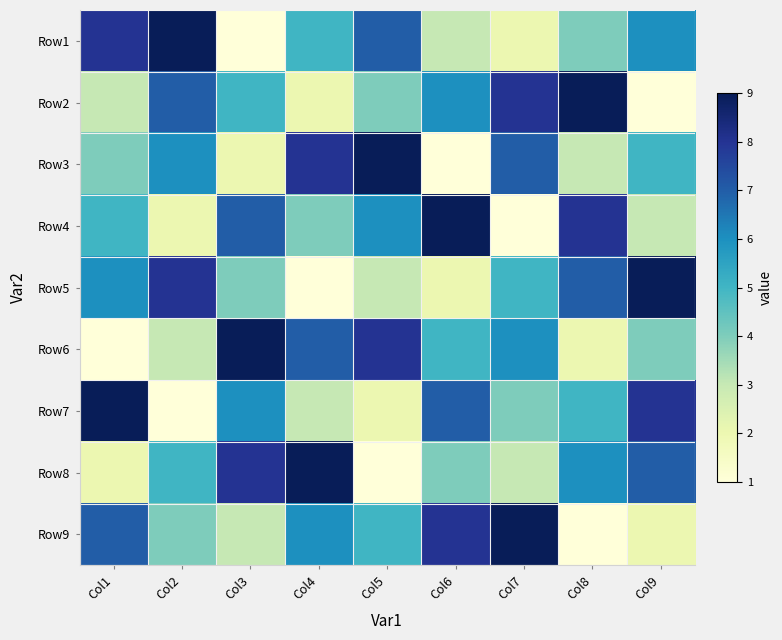

Reading left to right, extract all data points from this chart.

Row1: Col1=8	Col2=9	Col3=1	Col4=5	Col5=7	Col6=3	Col7=2	Col8=4	Col9=6
Row2: Col1=3	Col2=7	Col3=5	Col4=2	Col5=4	Col6=6	Col7=8	Col8=9	Col9=1
Row3: Col1=4	Col2=6	Col3=2	Col4=8	Col5=9	Col6=1	Col7=7	Col8=3	Col9=5
Row4: Col1=5	Col2=2	Col3=7	Col4=4	Col5=6	Col6=9	Col7=1	Col8=8	Col9=3
Row5: Col1=6	Col2=8	Col3=4	Col4=1	Col5=3	Col6=2	Col7=5	Col8=7	Col9=9
Row6: Col1=1	Col2=3	Col3=9	Col4=7	Col5=8	Col6=5	Col7=6	Col8=2	Col9=4
Row7: Col1=9	Col2=1	Col3=6	Col4=3	Col5=2	Col6=7	Col7=4	Col8=5	Col9=8
Row8: Col1=2	Col2=5	Col3=8	Col4=9	Col5=1	Col6=4	Col7=3	Col8=6	Col9=7
Row9: Col1=7	Col2=4	Col3=3	Col4=6	Col5=5	Col6=8	Col7=9	Col8=1	Col9=2